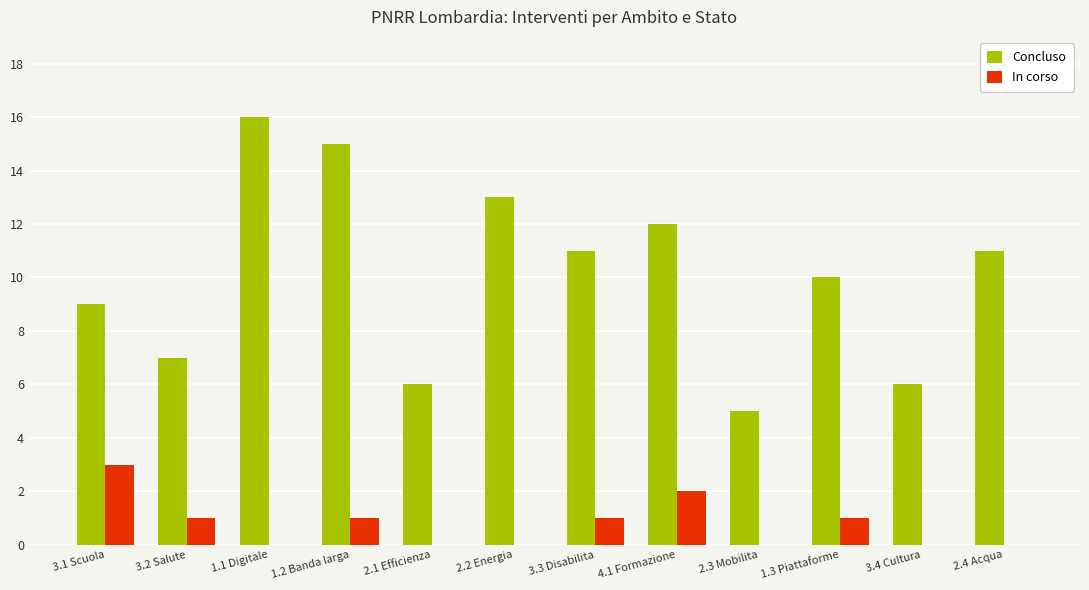

What is the highest value of the Concluso series?

16